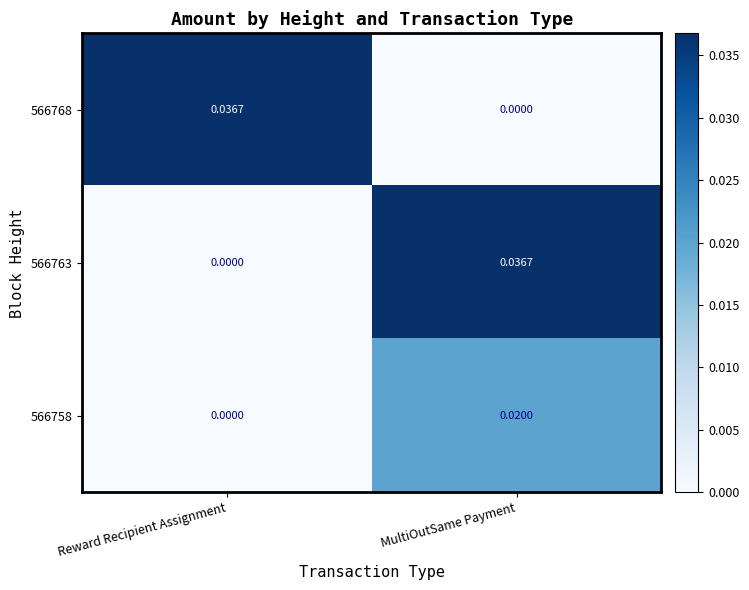

At which category is the sum across all series the highest?

MultiOutSame Payment